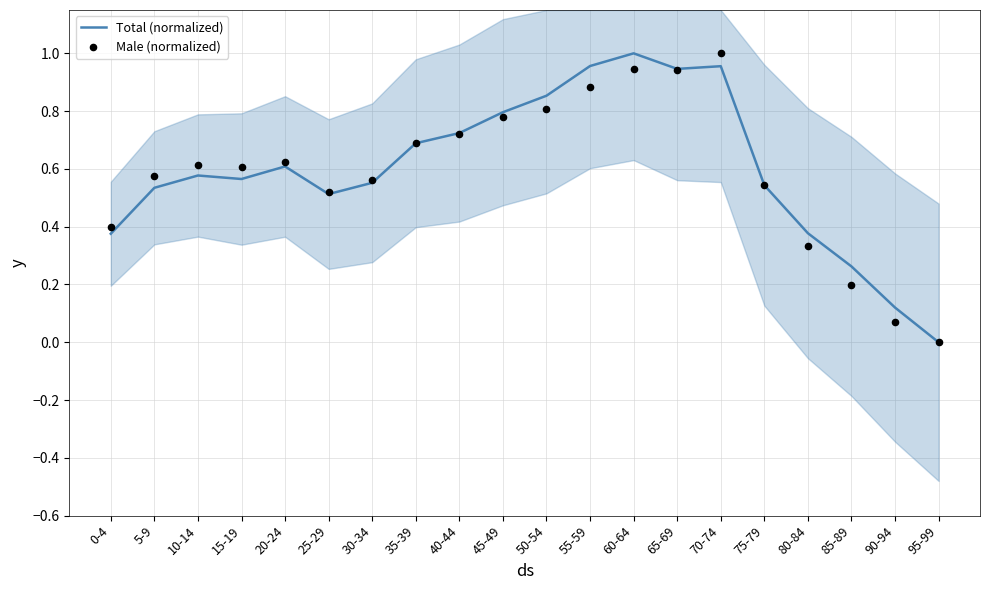

At which category is the sum across all series the highest?

70-74